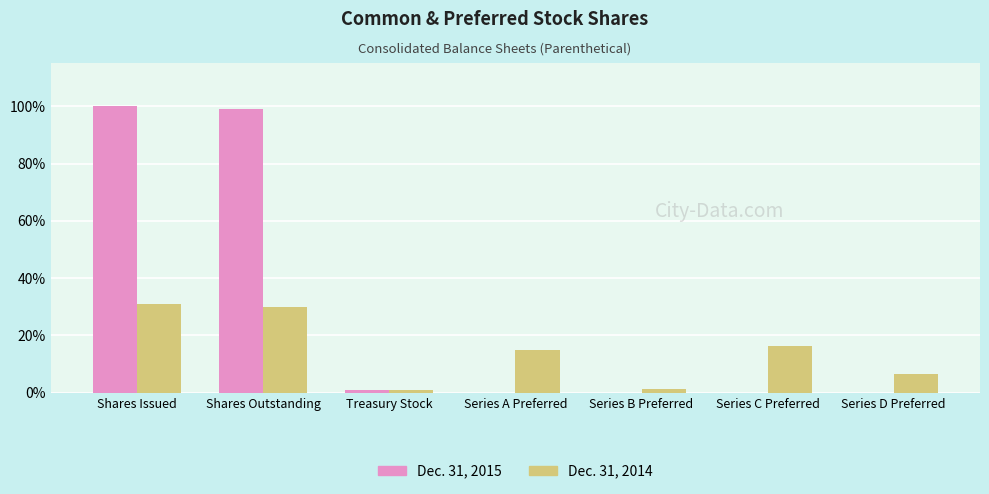

The Dec. 31, 2014 series shows 1.0 at Treasury Stock. True or false?

True